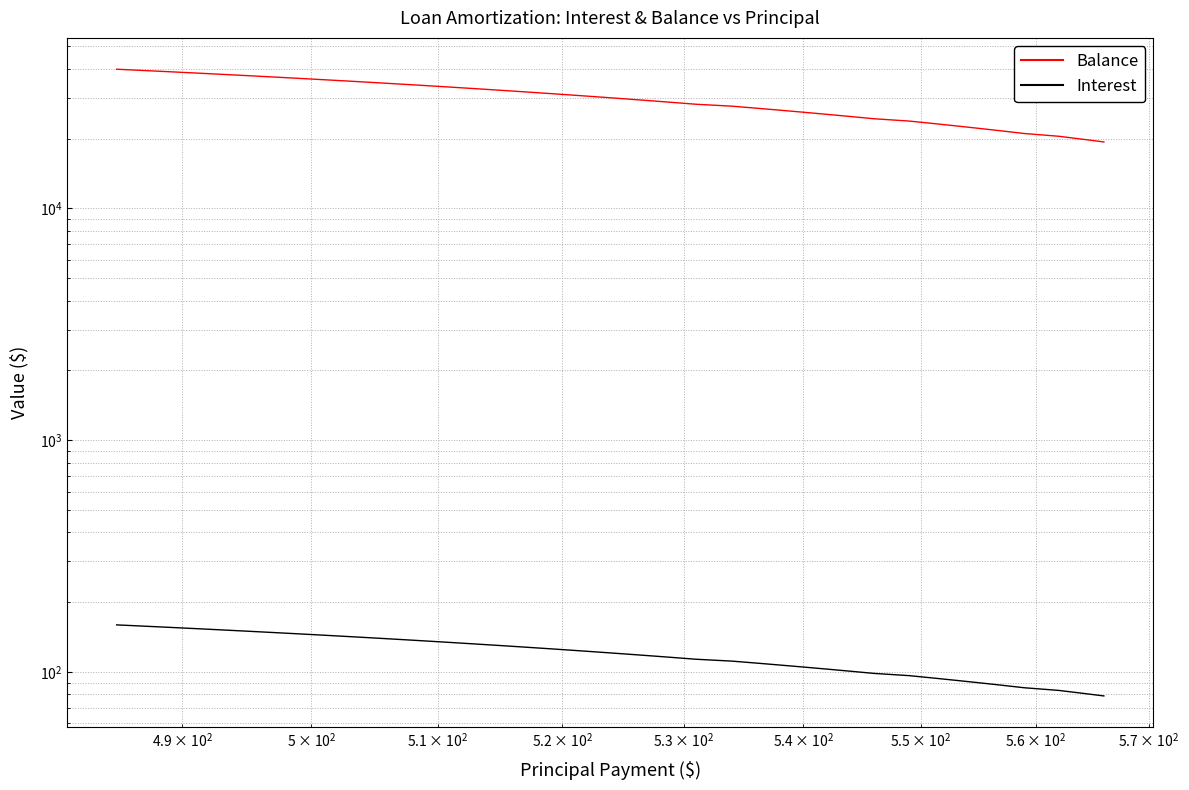

What is the sum of all Interest values?

4810.9